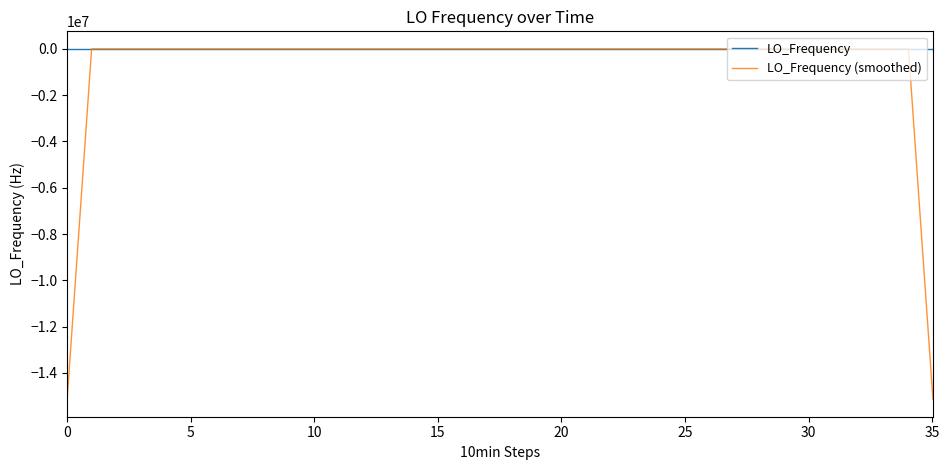

Which series has the largest total across all categories?

LO_Frequency